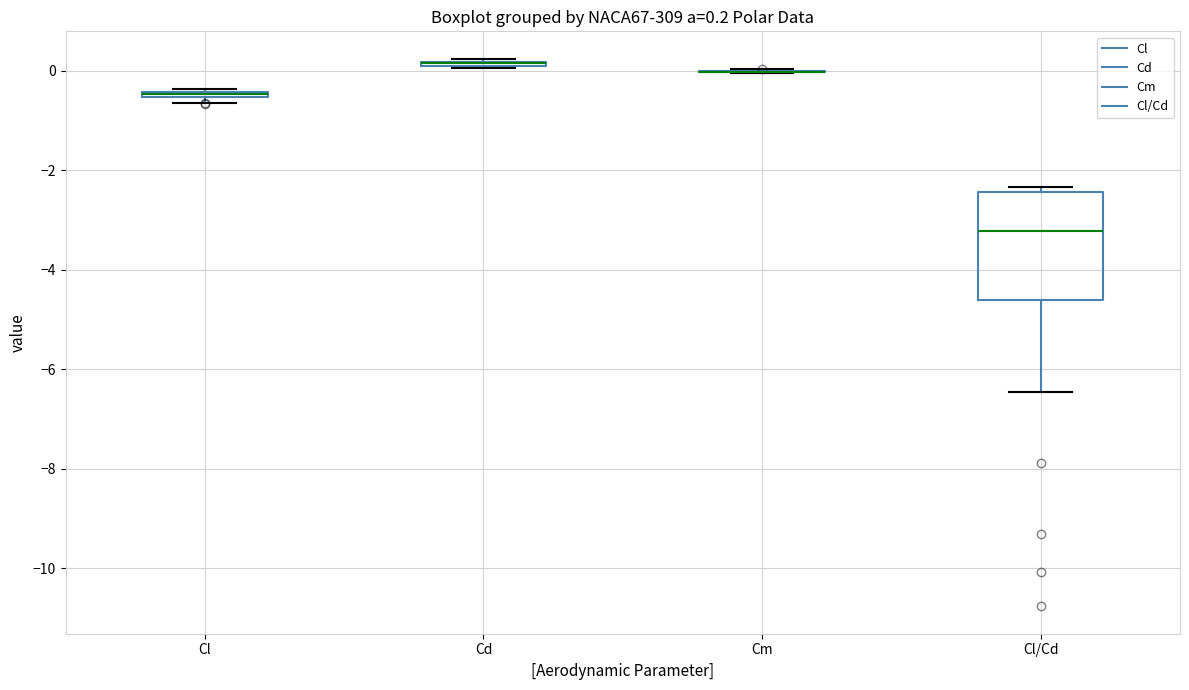

Which box is the tallest, from its lower edge to its upper edge?

Cl/Cd